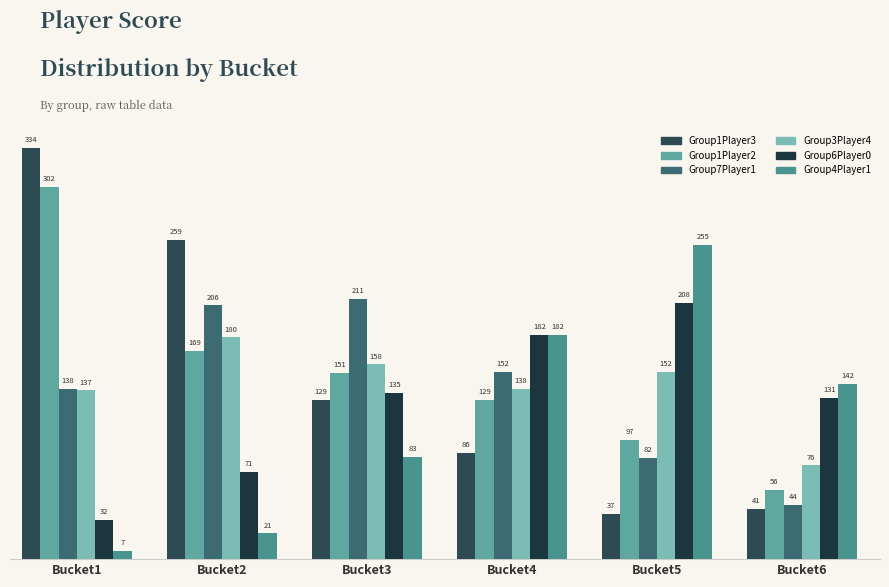

What is the minimum value for Group6Player0?

32